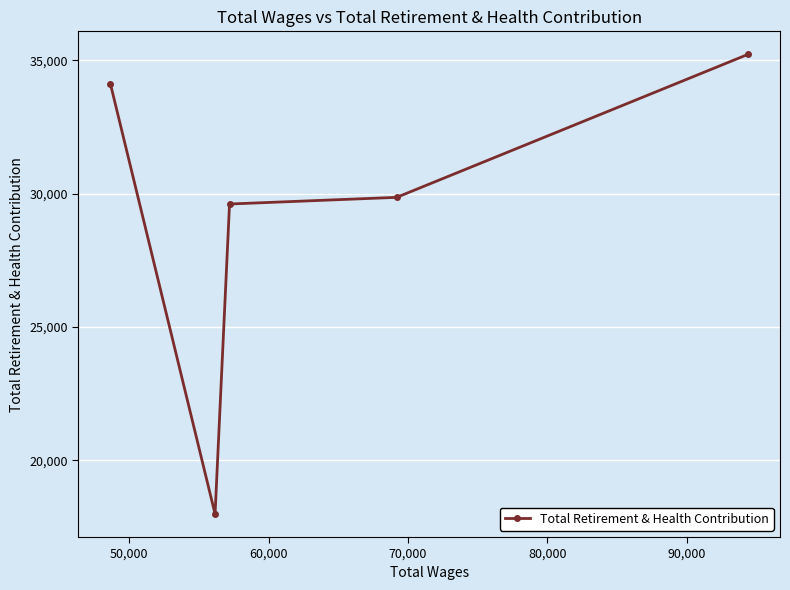

Reading left to right, list all the values displayed in this chart.

34124	17990	29611	29861	35222